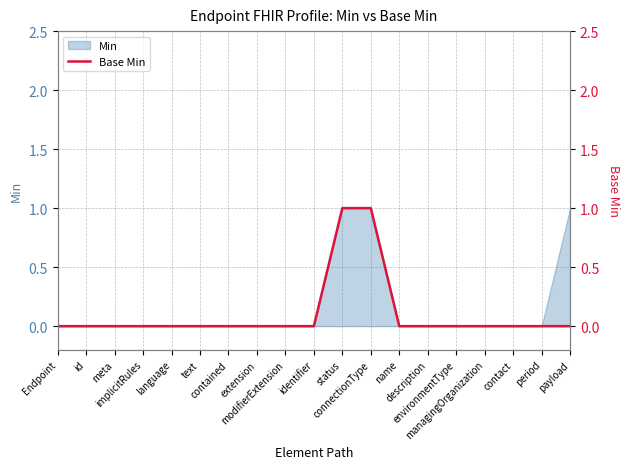

True or false: there are more than 2 points higher than both neighbors.

False